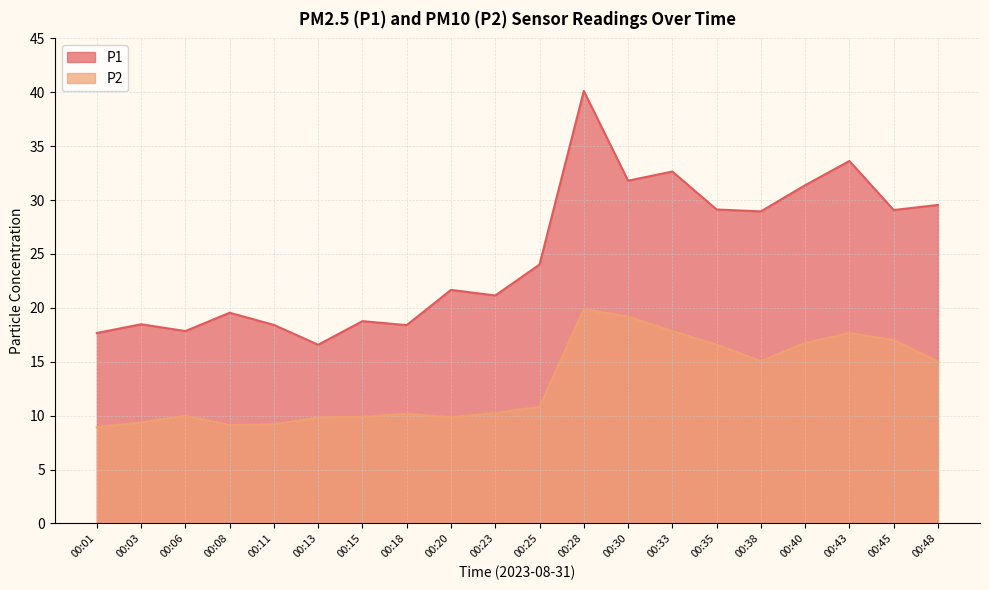

What is the highest value of the P1 series?

40.1